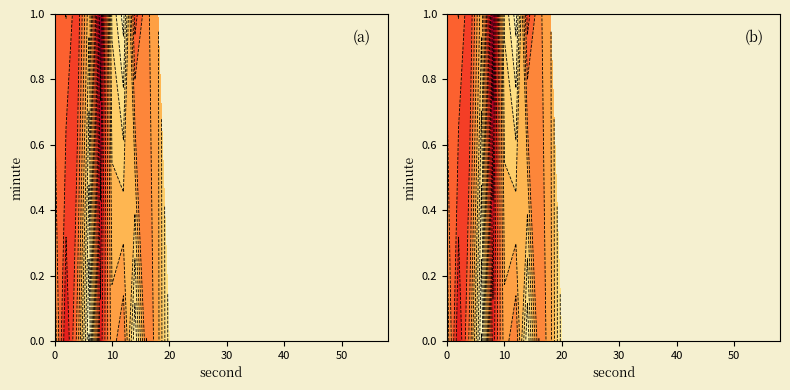

Reading left to right, extract all data points from this chart.

0: 0=-123.4	2=-130.4	4=-125.4	6=-115.3	8=-129.9	10=-123.7	12=-125.8	14=-117.2	16=-126.0	18=-123.6	20=-117.7	22=-127.8	24=-119.3	26=-118.0	28=-123.9	30=-122.7	32=-121.4	34=-122.2	36=-122.1	38=-124.5	40=-126.7	42=-120.1	44=-115.8	46=-120.5	48=-121.1	50=-126.1	52=-120.4	54=-119.1	56=-123.5	58=-125.8
1: 0=-126.9	2=-125.9	4=-128.8	6=-122.0	8=-134.8	10=-119.7	12=-116.4	14=-128.2	16=-124.9	18=-123.3	20=-123.3	22=-123.3	24=-123.3	26=-123.3	28=-123.3	30=-123.3	32=-123.3	34=-123.3	36=-123.3	38=-123.3	40=-123.3	42=-123.3	44=-123.3	46=-123.3	48=-123.3	50=-123.3	52=-123.3	54=-123.3	56=-123.3	58=-123.3